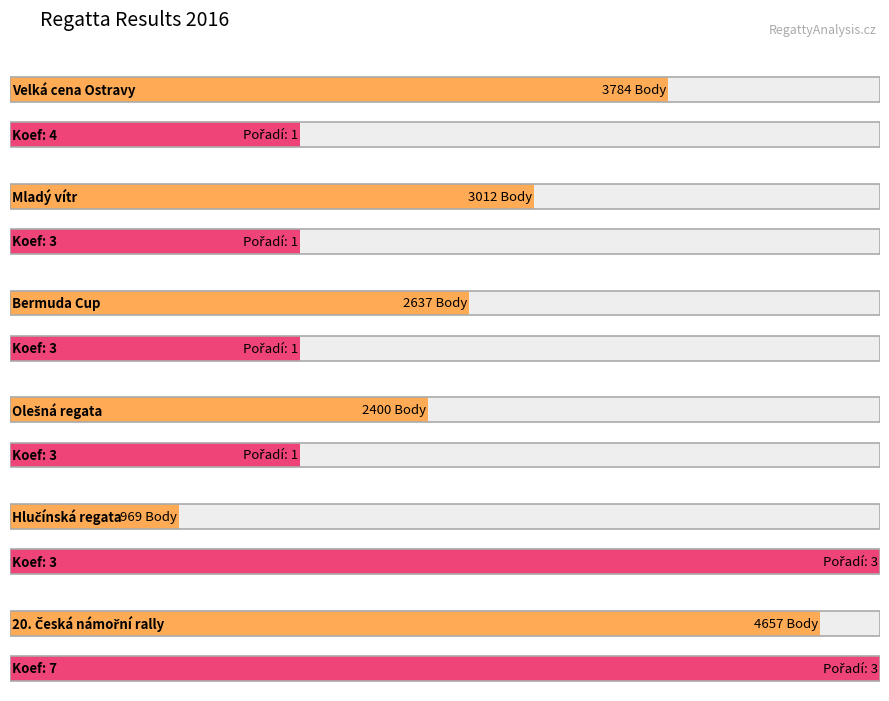

At how many categories does at least one series exceed 4102?

1